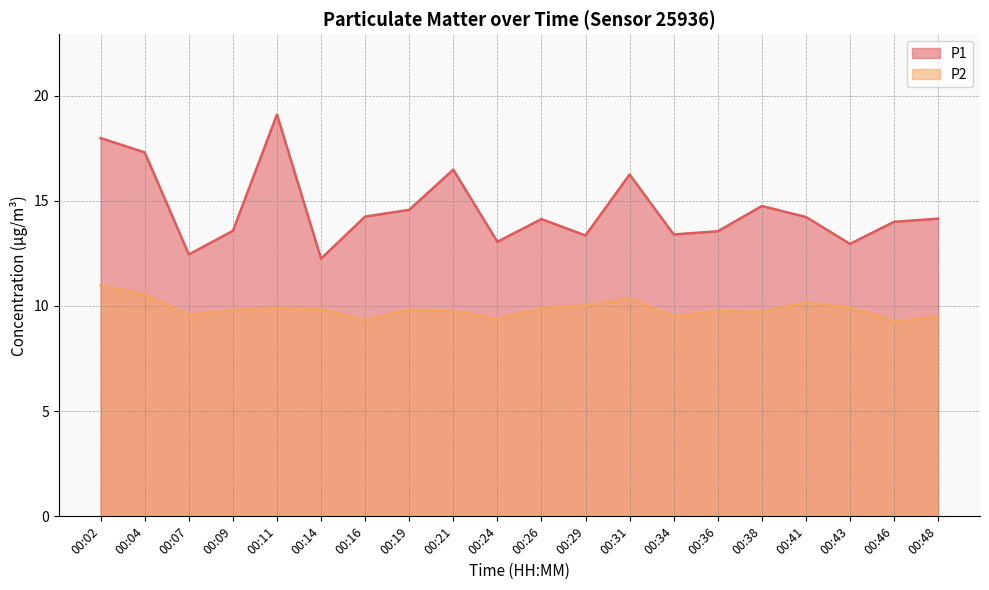

Does the chart have visible grid lines?

Yes